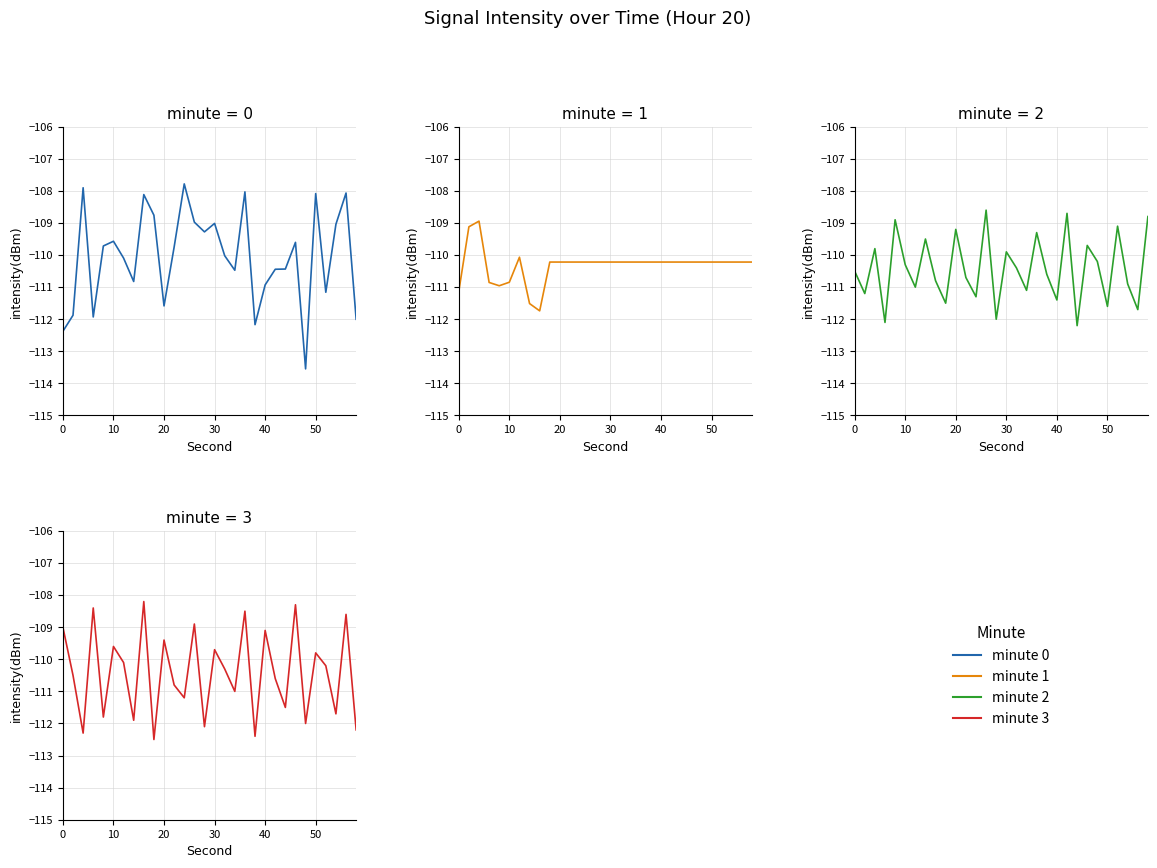

How many intersections are there between minute 3 and minute 2?

19